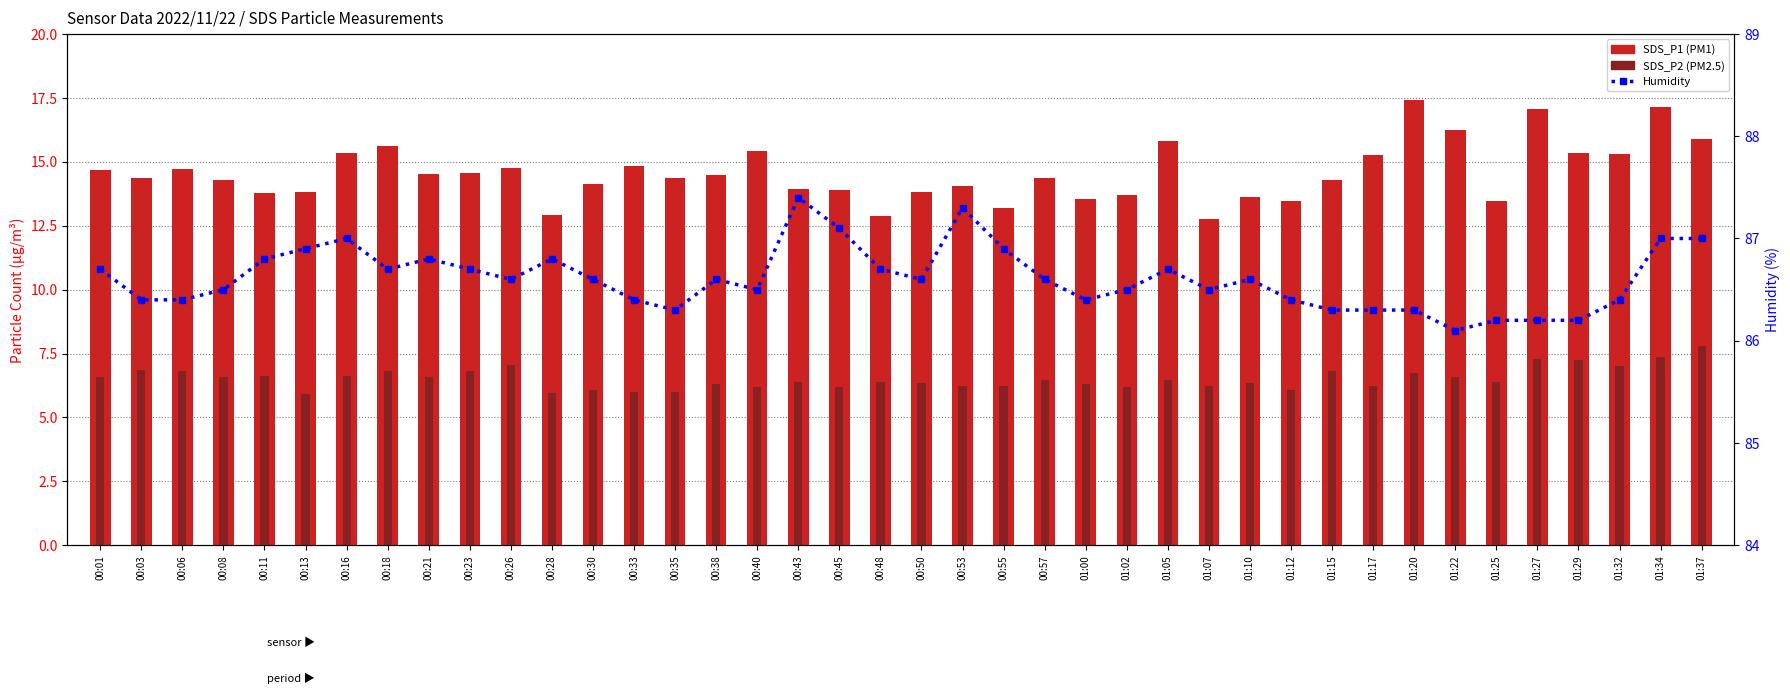

Reading left to right, list all the values displayed in this chart.

SDS_P1: 14.7	14.3	14.7	14.3	13.8	13.8	15.3	15.6	14.5	14.6	14.8	12.9	14.1	14.8	14.3	14.5	15.4	13.9	13.9	12.9	13.8	14.1	13.2	14.4	13.6	13.7	15.8	12.8	13.6	13.4	14.3	15.2	17.4	16.2	13.4	17.1	15.3	15.3	17.1	15.9
SDS_P2: 6.6	6.8	6.8	6.6	6.6	5.9	6.6	6.8	6.6	6.8	7.1	6.0	6.1	6.0	6.0	6.3	6.2	6.4	6.2	6.4	6.3	6.2	6.2	6.5	6.3	6.2	6.5	6.2	6.3	6.1	6.8	6.2	6.8	6.6	6.4	7.3	7.2	7.0	7.3	7.8
Humidity: 86.7	86.4	86.4	86.5	86.8	86.9	87.0	86.7	86.8	86.7	86.6	86.8	86.6	86.4	86.3	86.6	86.5	87.4	87.1	86.7	86.6	87.3	86.9	86.6	86.4	86.5	86.7	86.5	86.6	86.4	86.3	86.3	86.3	86.1	86.2	86.2	86.2	86.4	87.0	87.0